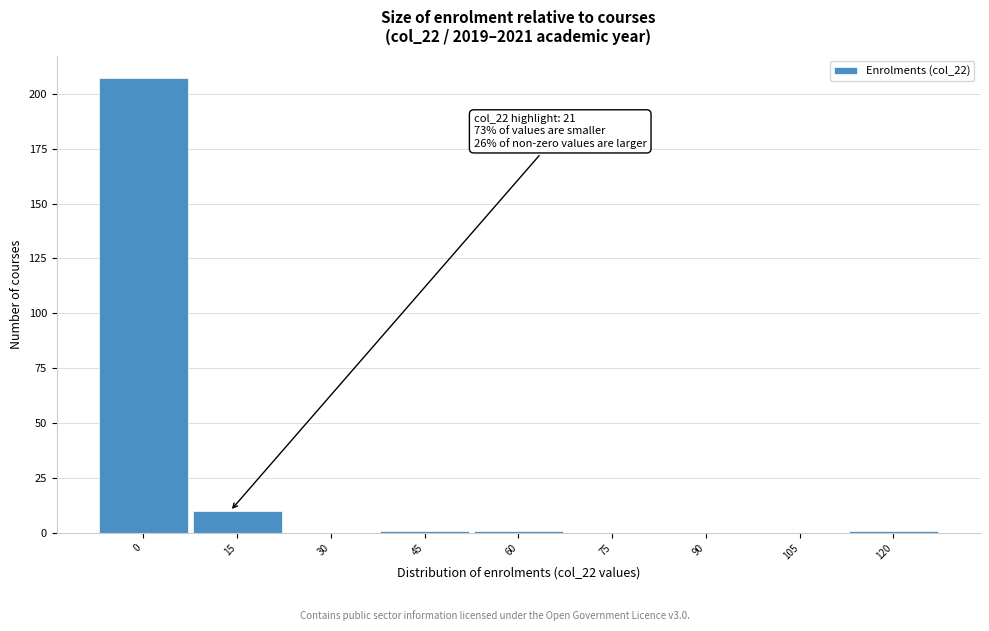

Reading left to right, extract all data points from this chart.

0=207	15=10	30=0	45=1	60=1	75=0	90=0	105=0	120=1